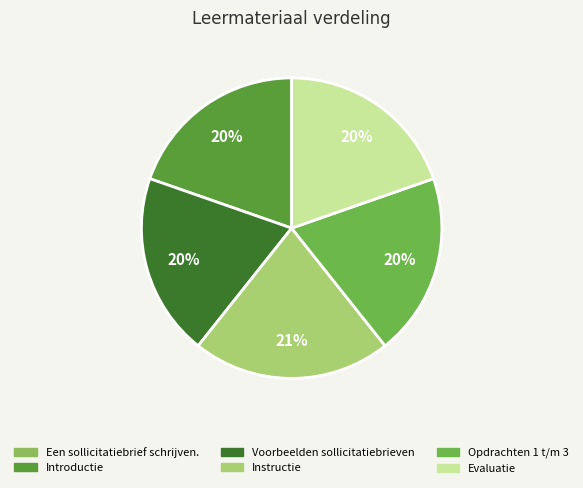

Rank the categories by value from highest to lowest.

Instructie, Evaluatie, Opdrachten 1 t/m 3, Voorbeelden sollicitatiebrieven, Introductie, Een sollicitatiebrief schrijven.